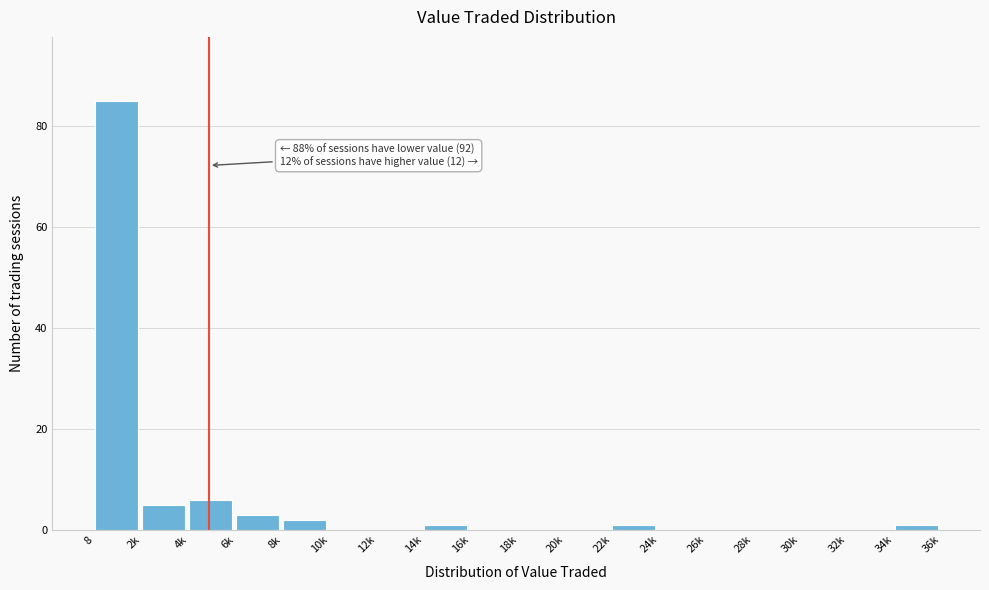

Reading left to right, transcribe all the data shown in this chart.

8=85	2k=5	4k=6	6k=3	8k=2	10k=0	12k=0	14k=1	16k=0	18k=0	20k=0	22k=1	24k=0	26k=0	28k=0	30k=0	32k=0	34k=1